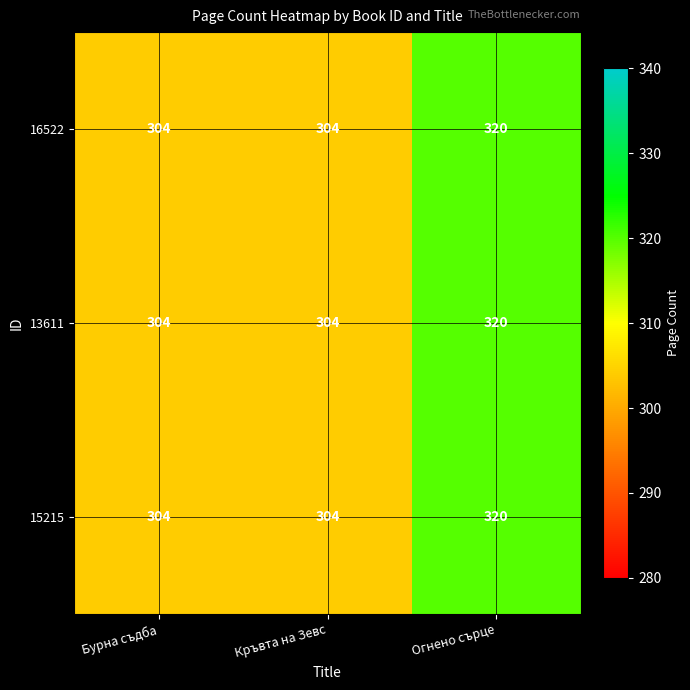

What is the sum of all 13611 values?

928